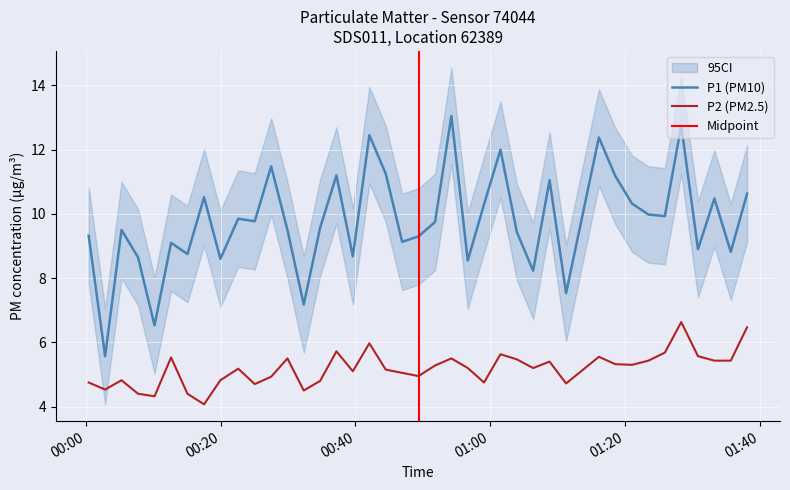

True or false: P1 and P2 intersect in this chart.

False